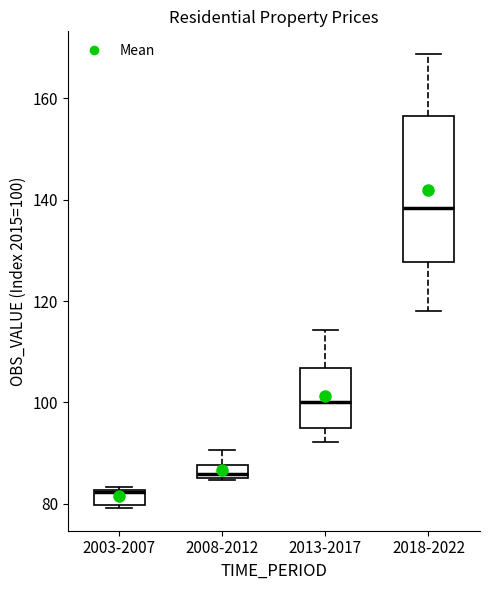

Which box is the tallest, from its lower edge to its upper edge?

2018-2022